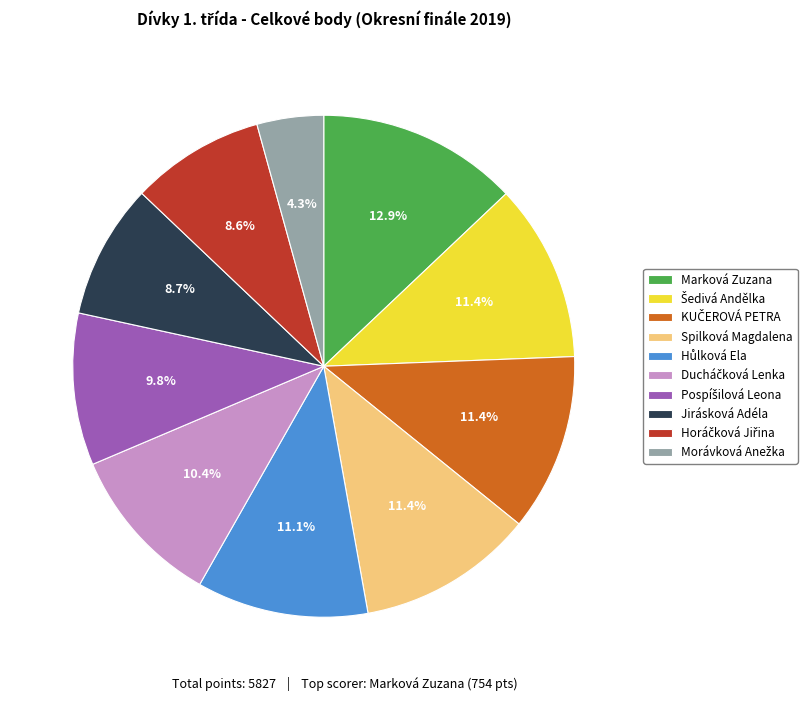

How many segments does this pie chart have?

10